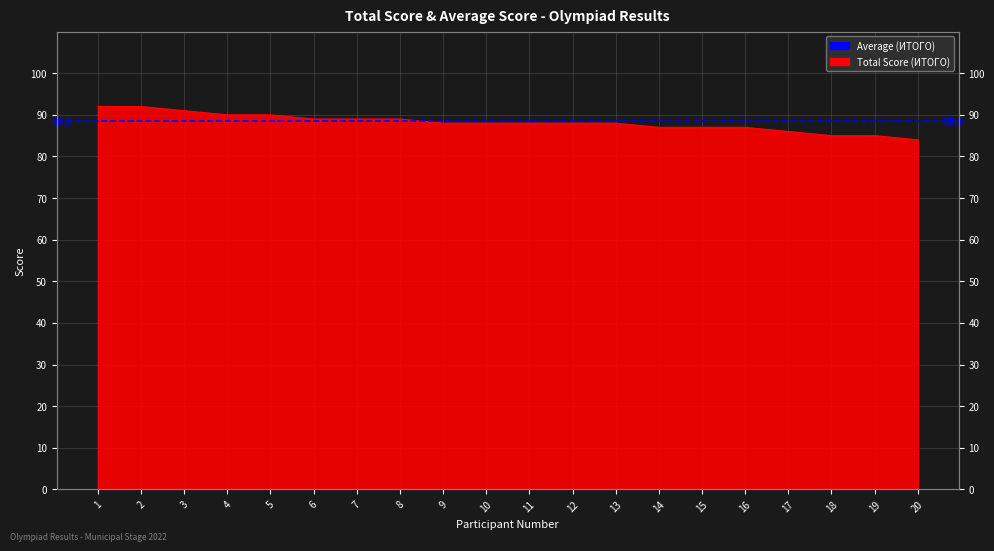

Which has a higher value, 7 or 18?

7